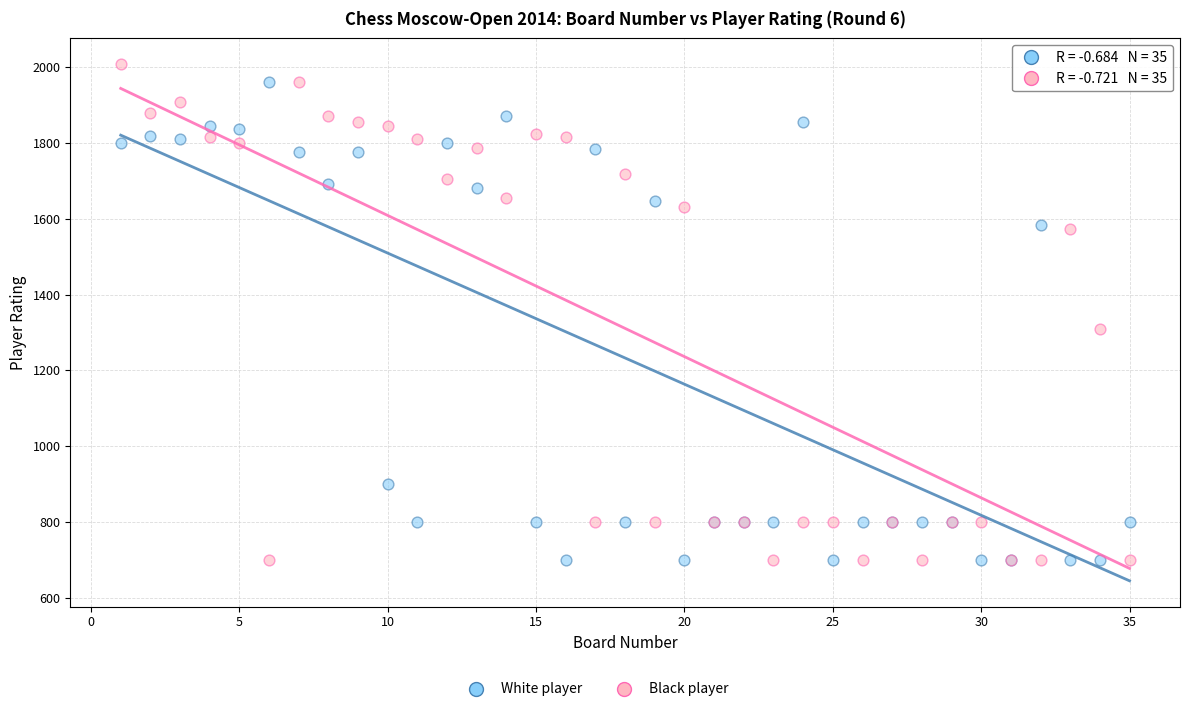

Across all series, what Y value is closest to 1354?

1309